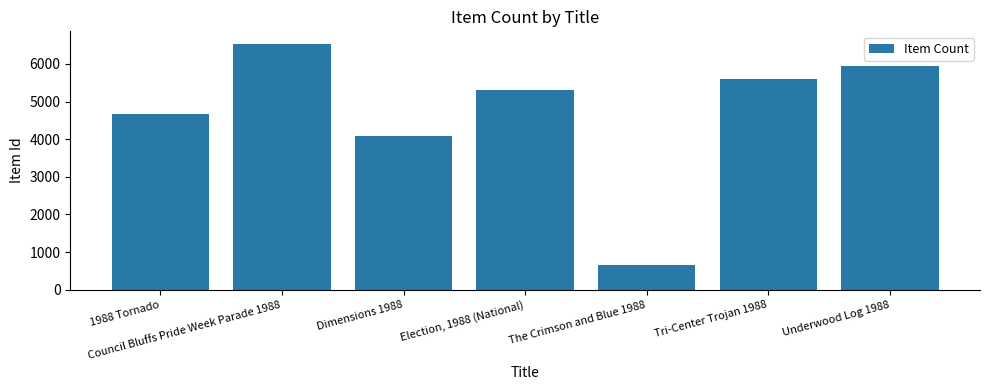

Which category has the lowest value across all series?

The Crimson and Blue 1988